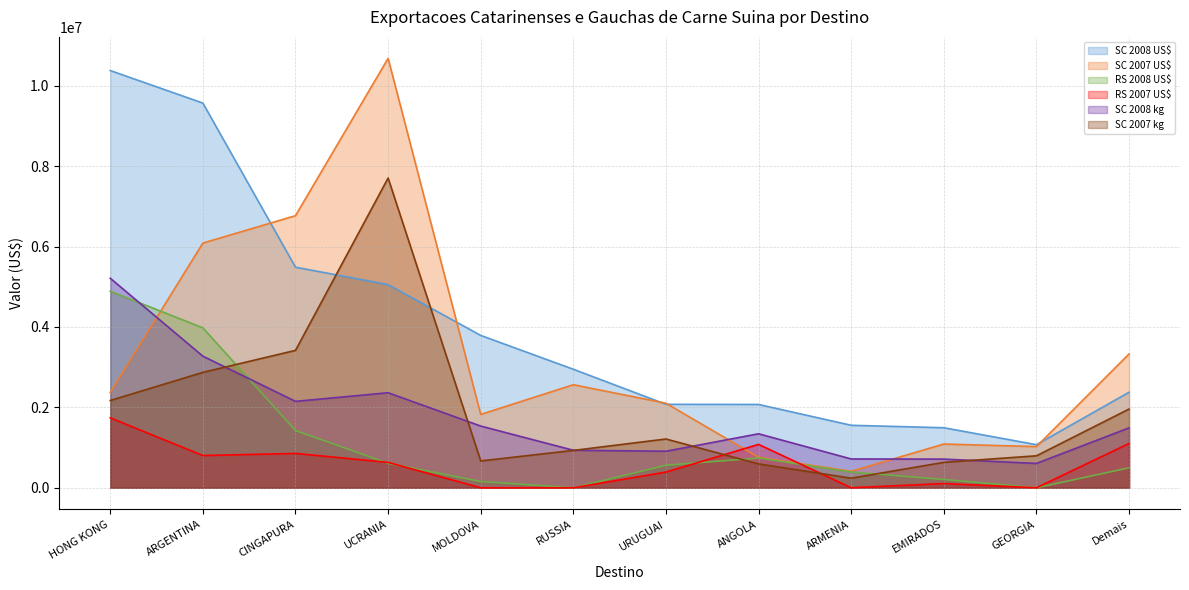

What is the maximum value shown in the chart?

10680657